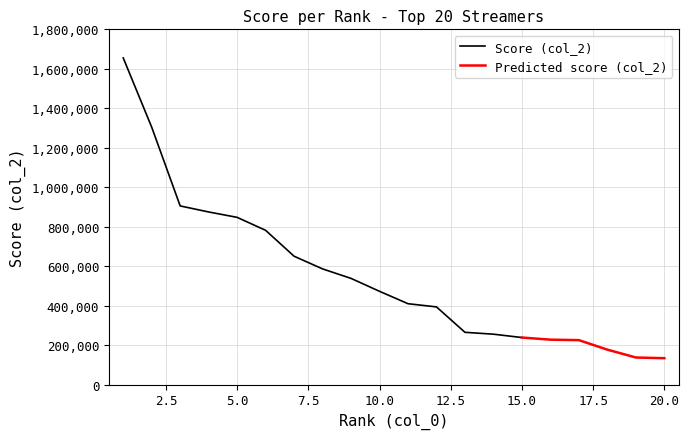

What is the value of the 15th point from the left?

238082